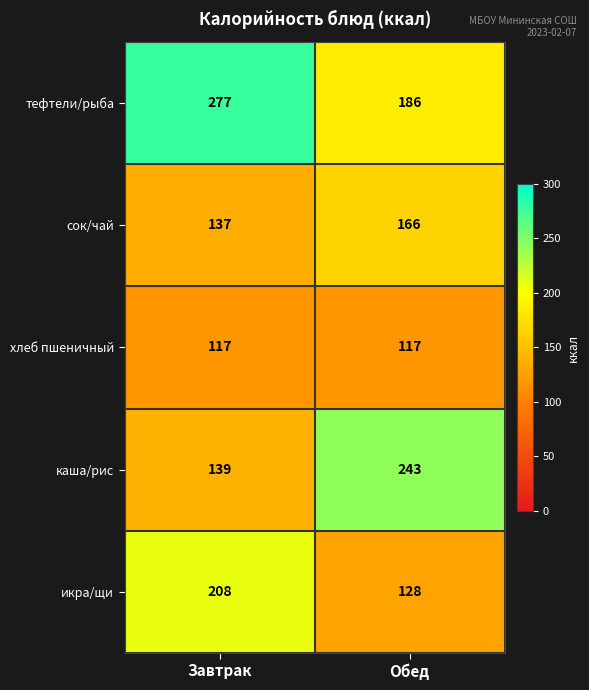

Which label corresponds to the largest value in the chart?

Завтрак